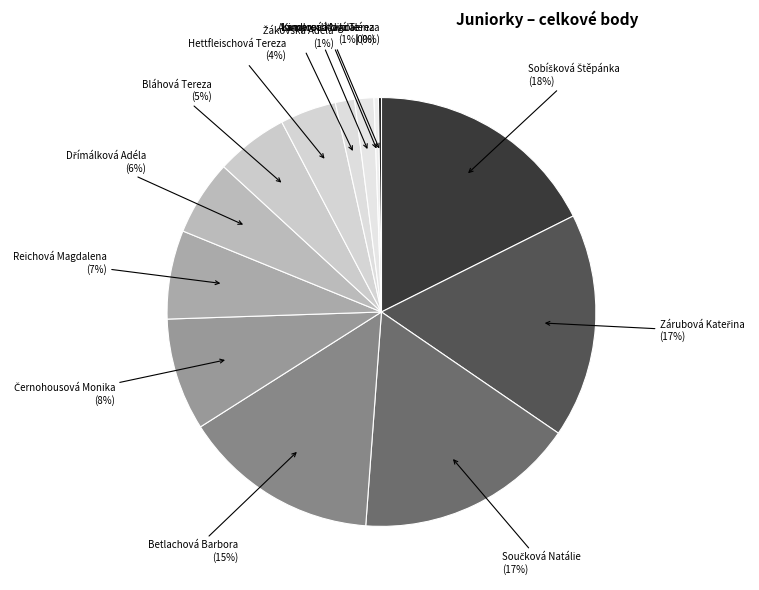

What is the largest slice in the pie chart?

Sobíšková Štěpánka